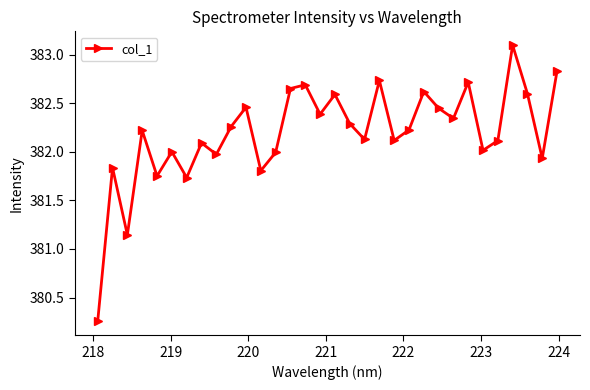

What is the difference between the maximum and second lowest values?

2.0